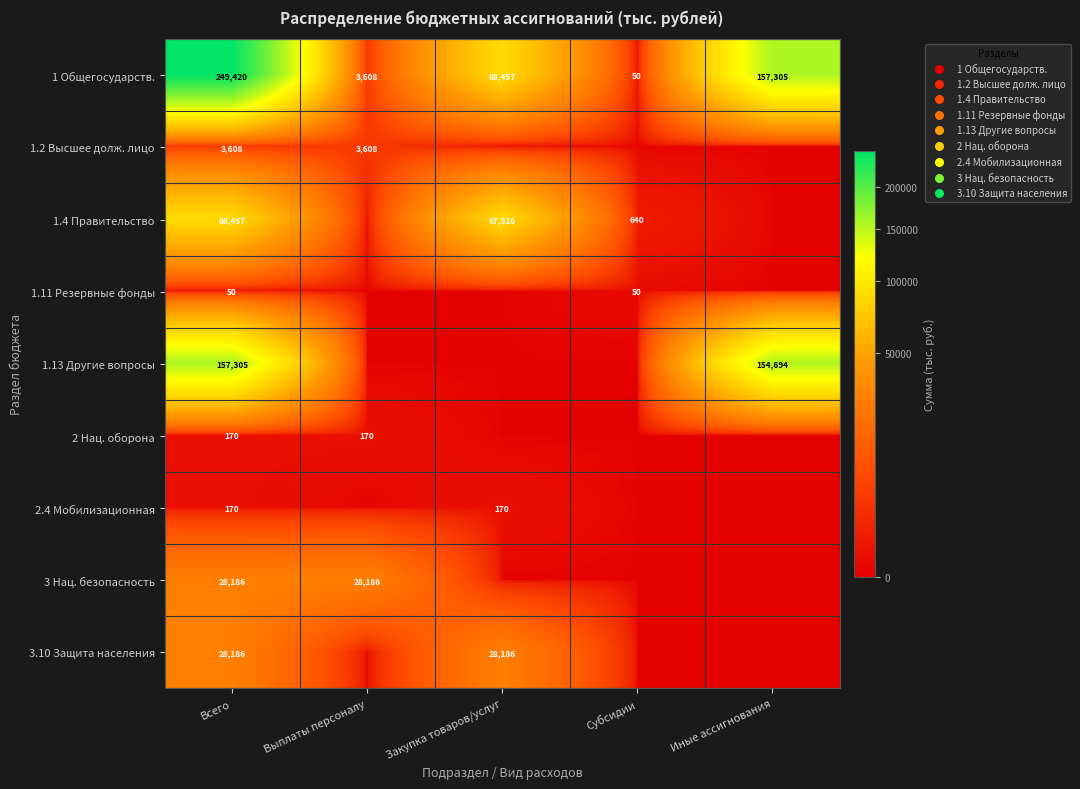

What is the difference between the highest and lowest values at Всего?

249370